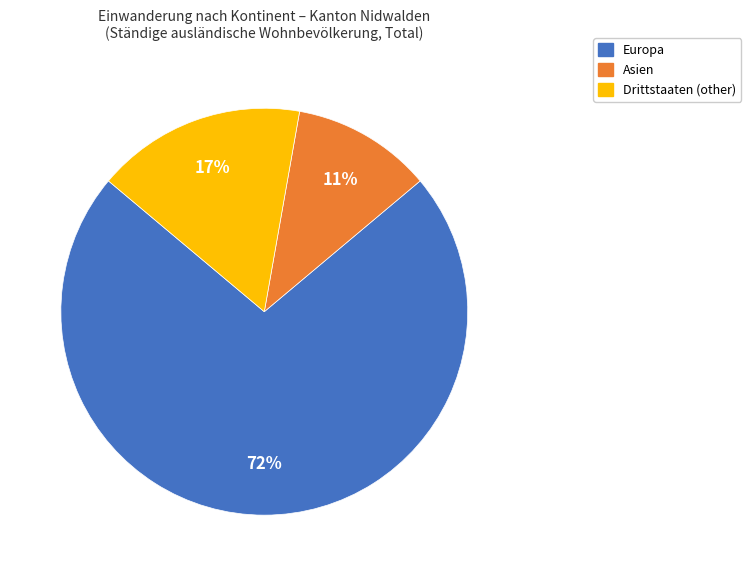

To the nearest percent, what is the combined percentage of Drittstaaten (other) and Europa?

89%